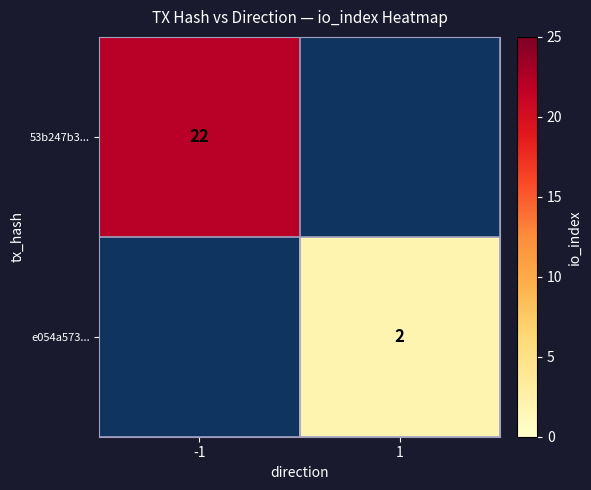

What is the difference between the highest and lowest values at -1?

22